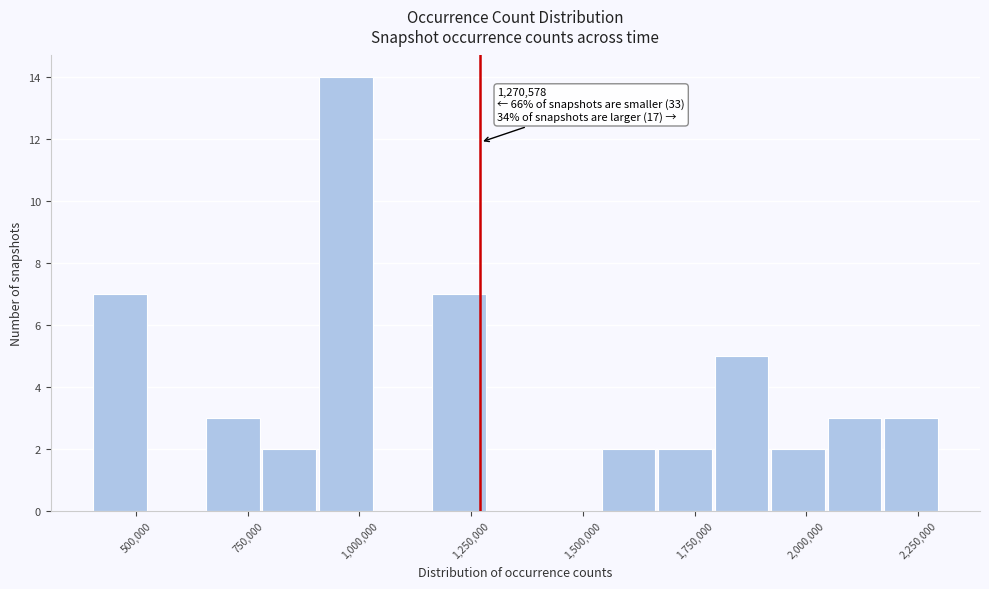

Around what value on the x-axis is the tallest bar? Give the approximate position of its centre, as read against the axis.

950000